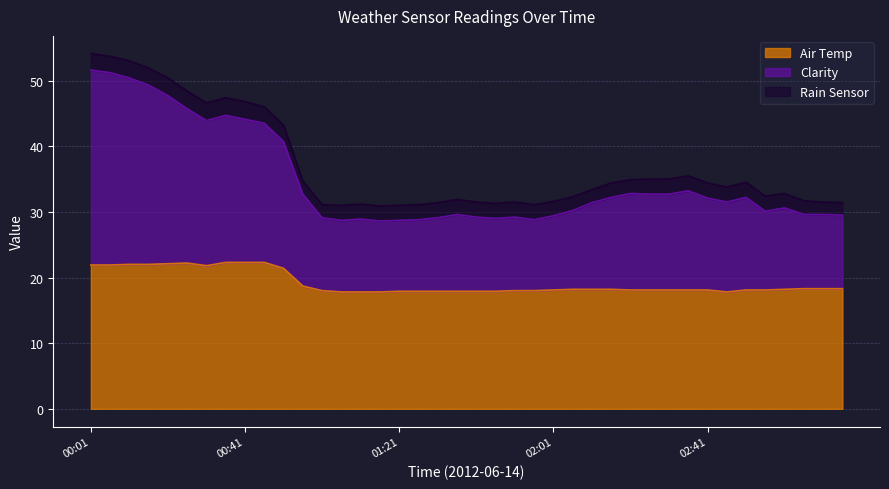

What is the value of the Air Temp point at the 30th from the left?

18.1